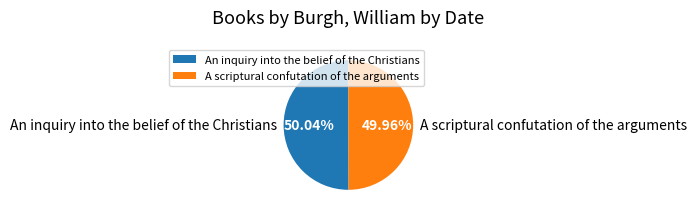

What is the ratio of the value at An inquiry into the belief of the Christians to the value at A scriptural confutation of the arguments?

1.0